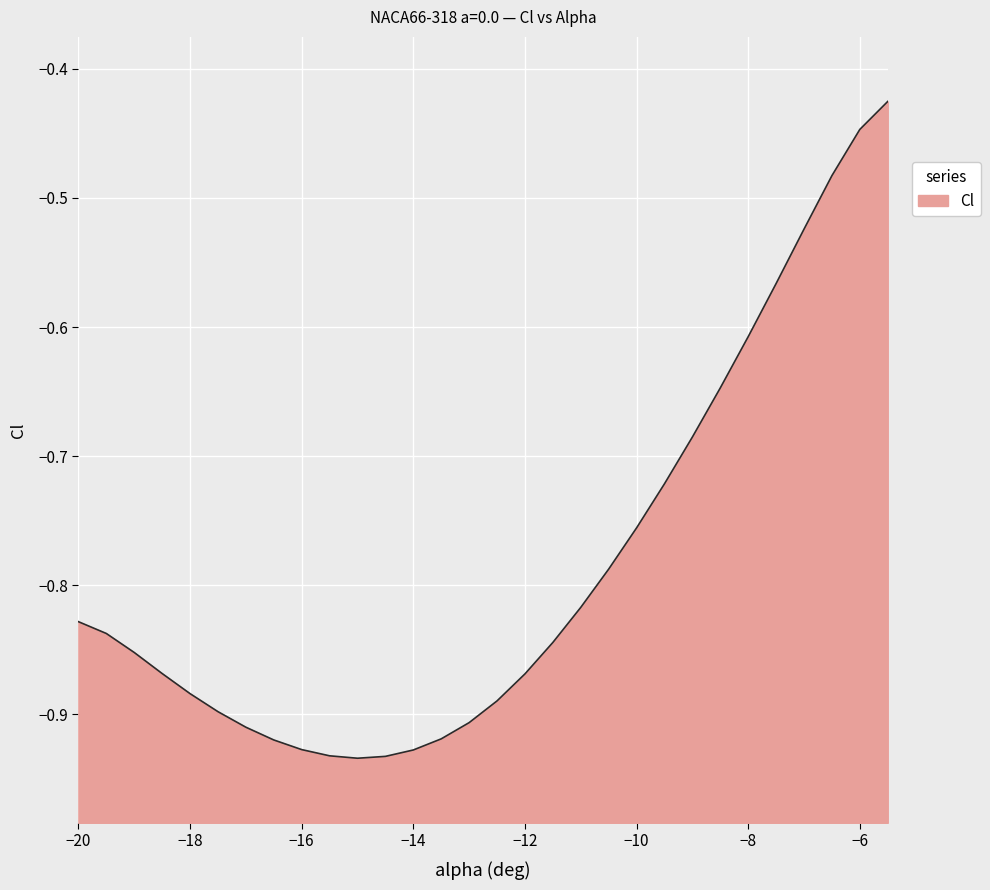

Is it true that the value at −18 is -0.2?

False